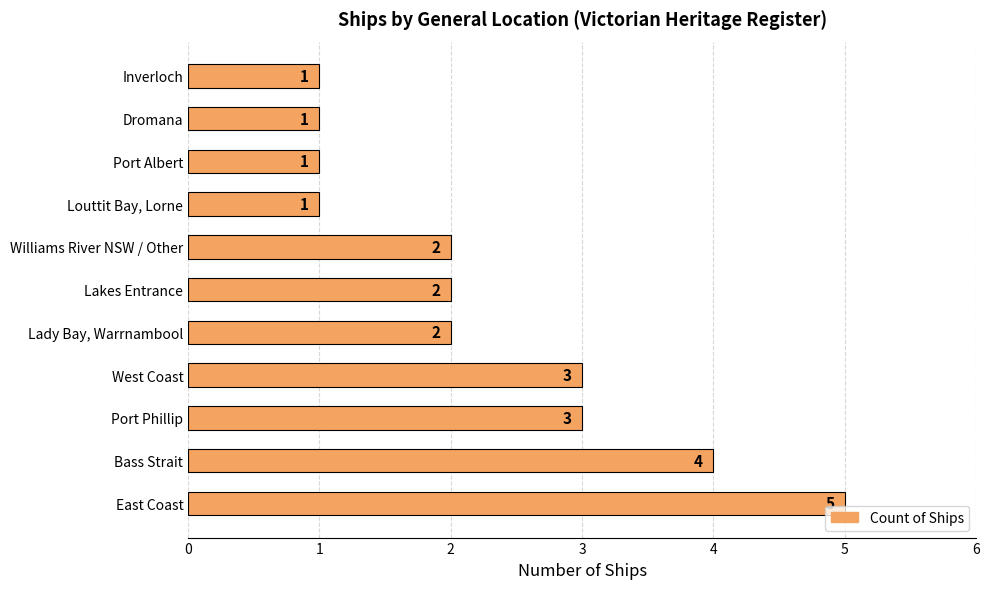

How many values are between 1 and 3?

9